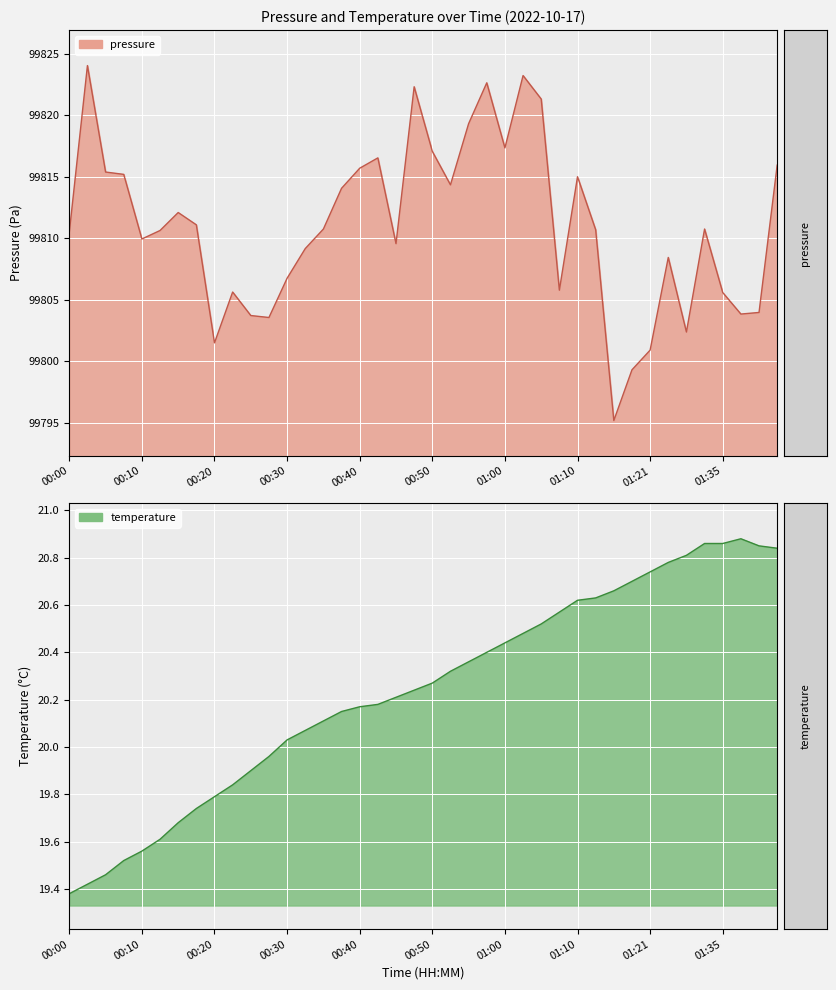

True or false: temperature and pressure intersect in this chart.

False